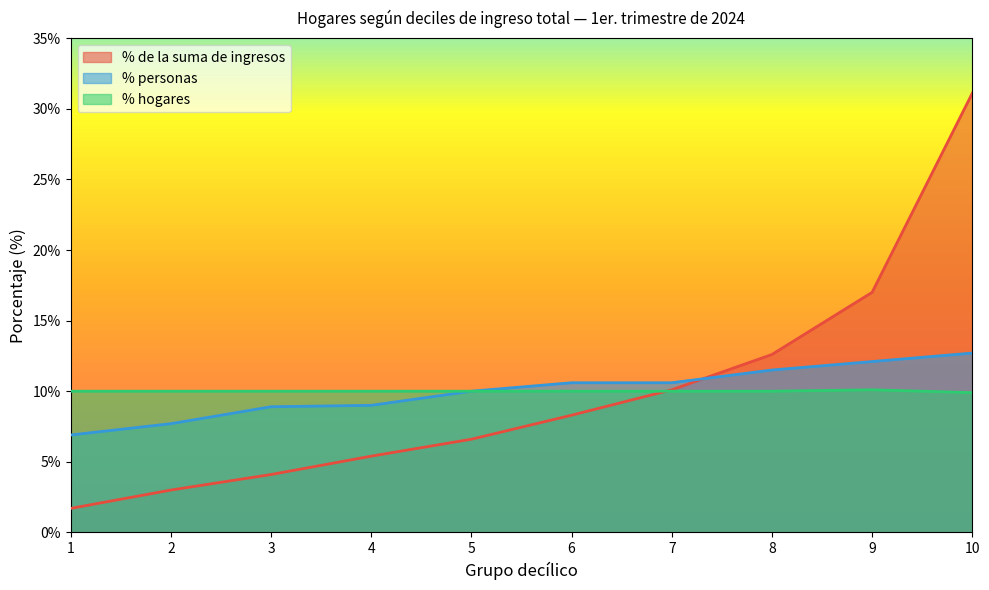

What is the sum of the % hogares values at 9 and 1?

20.1